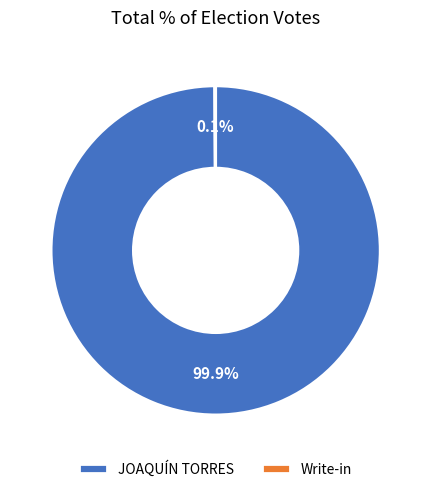

Which category has the biggest portion of the pie?

JOAQUÍN TORRES